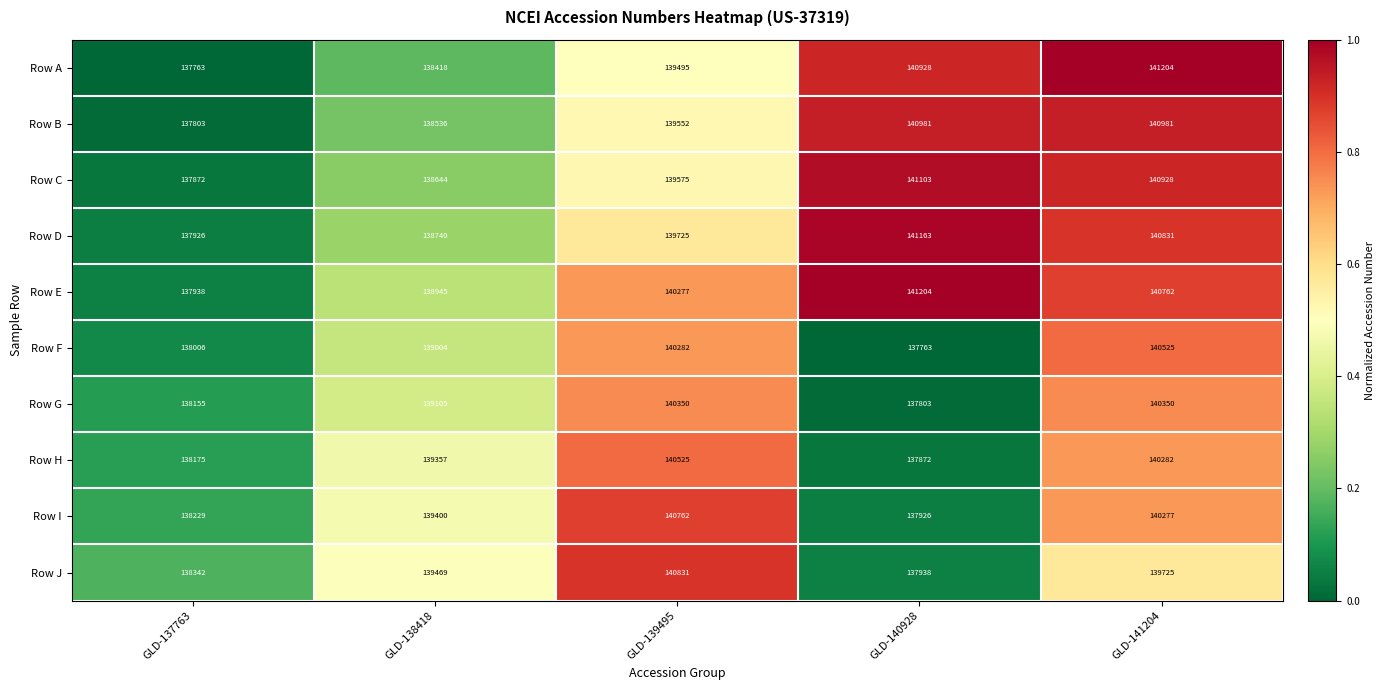

What is the sum of all Row C values?

698122